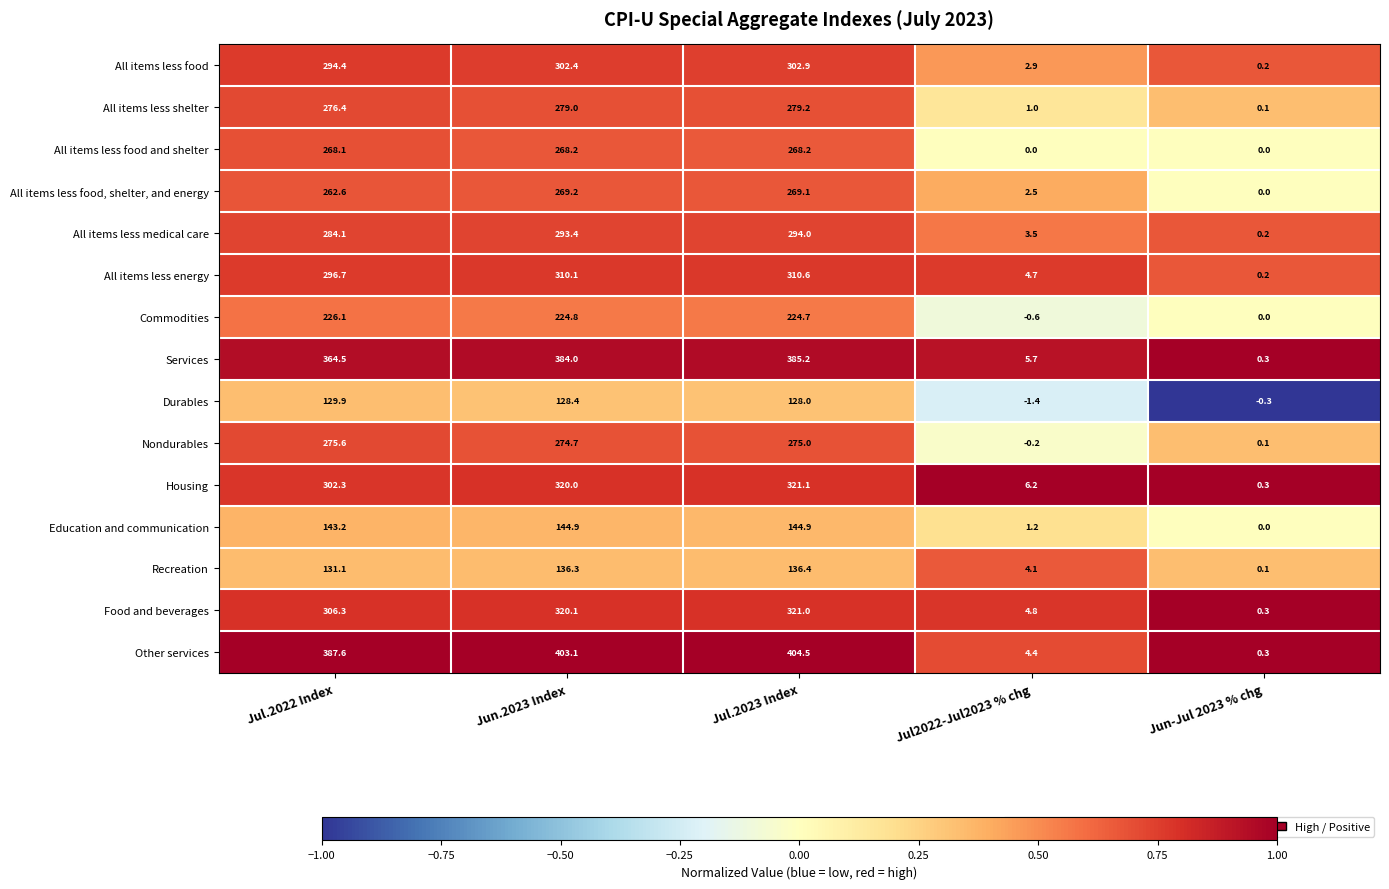

Which series has the widest spread of values?

Other services